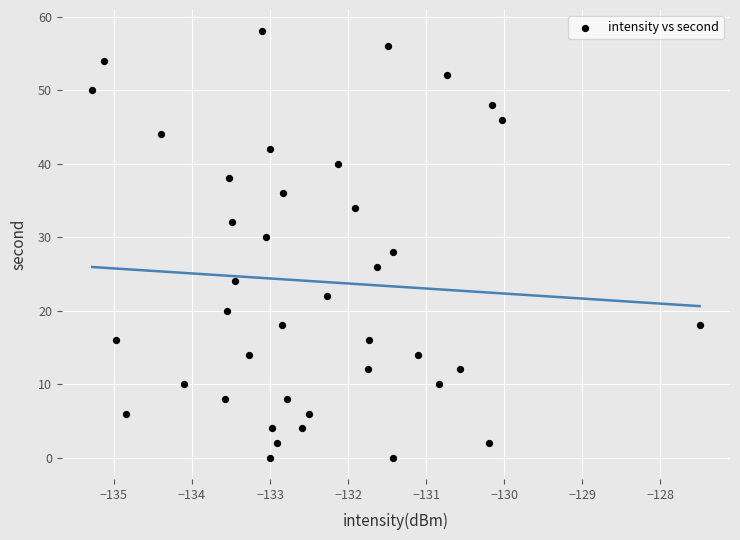

What is the range of Y values (max minus min)?

58